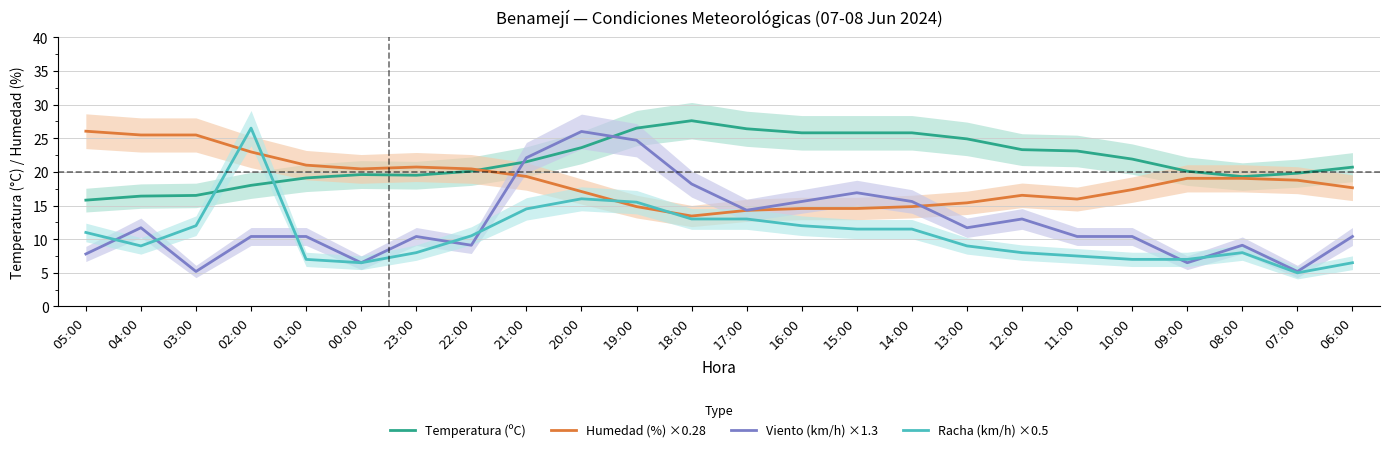

Which series has the largest range (max minus min)?

Racha (km/h) ×0.5